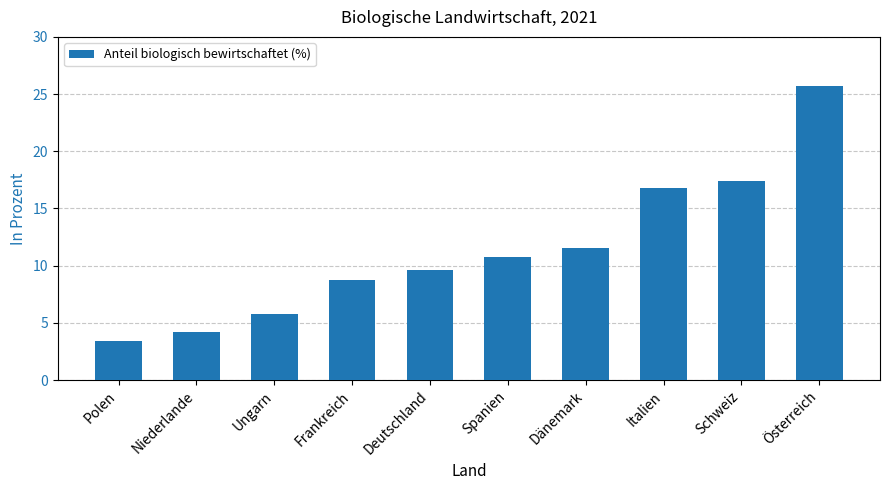

How many values exceed 10?

5